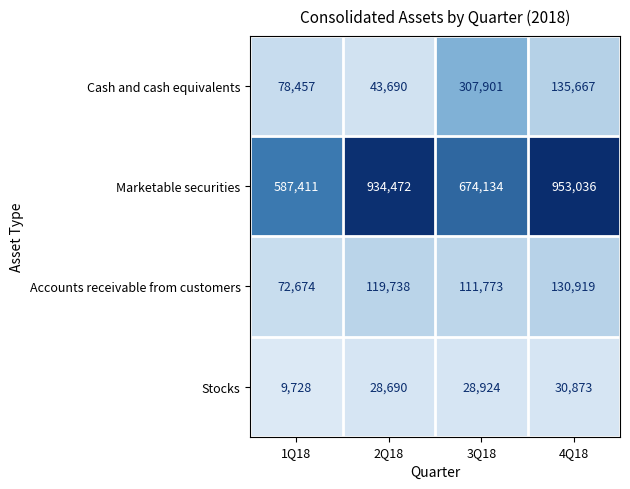

Is it true that Cash and cash equivalents equals 43690 at 2Q18?

True